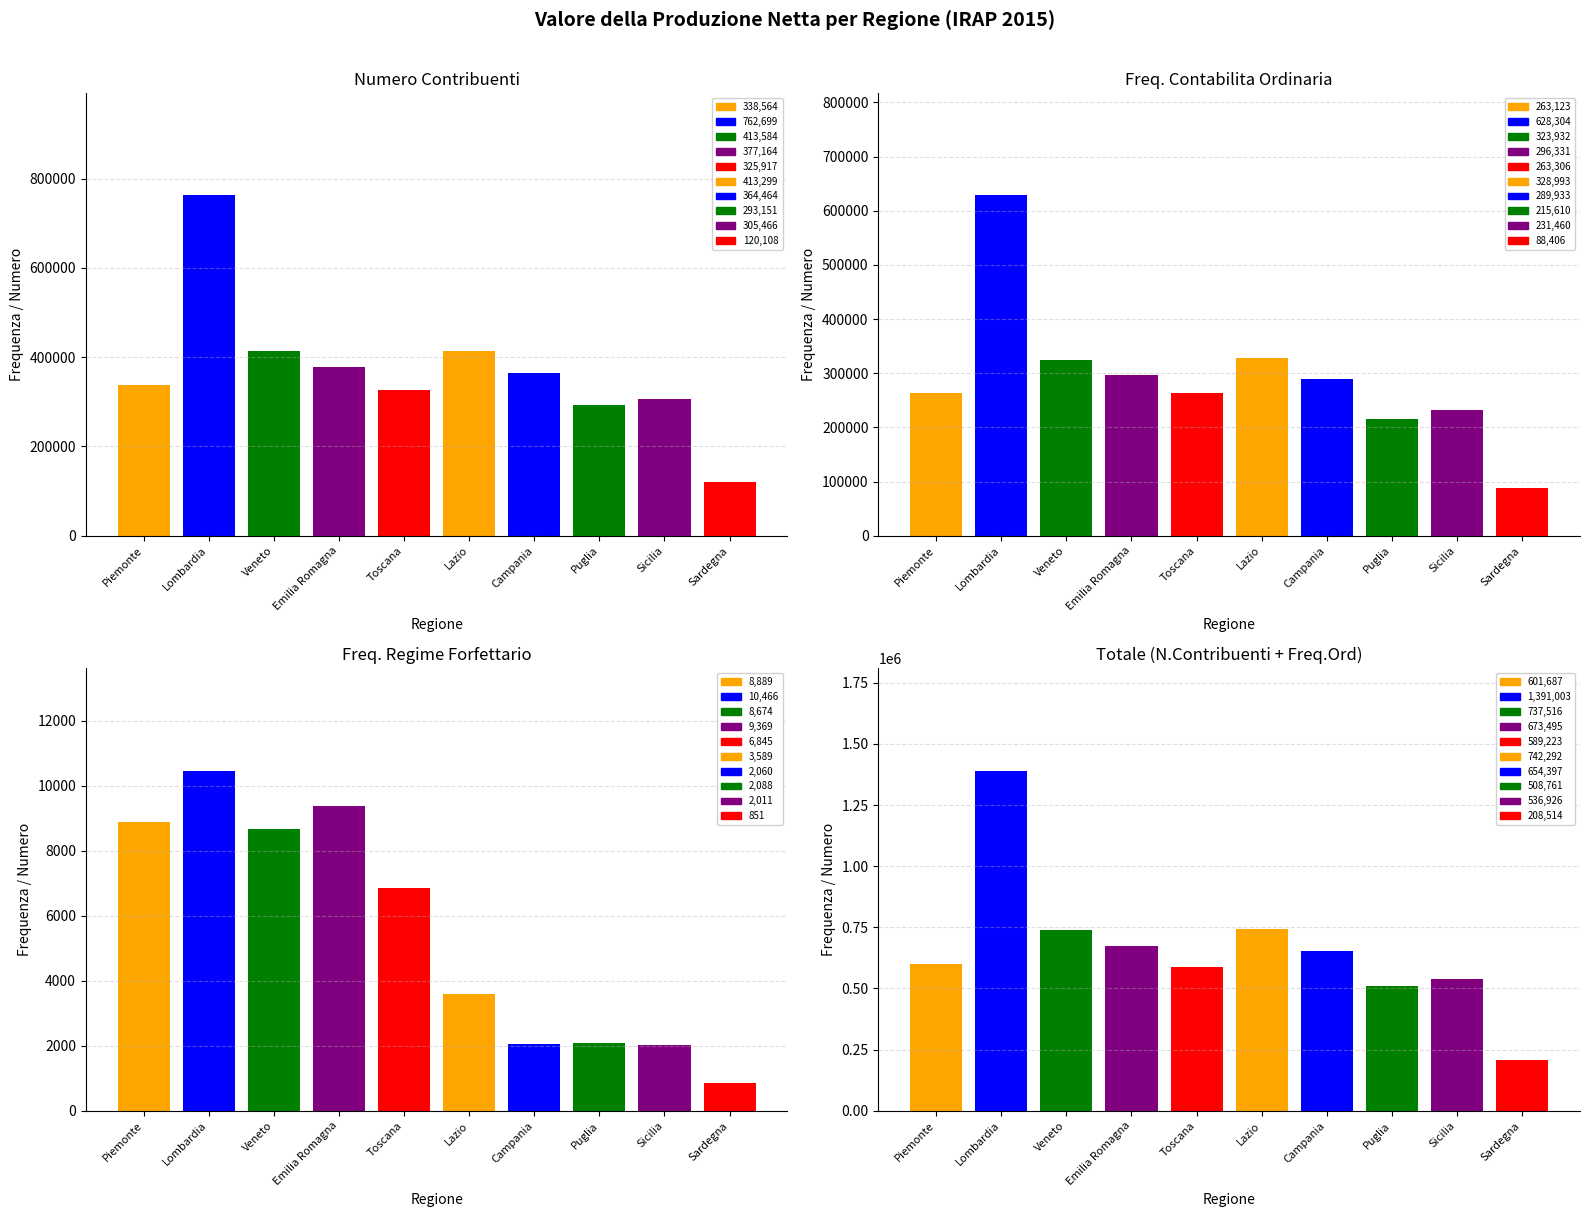

The value of Freq. contabilita ordinaria at Sardegna is 88406. True or false?

True